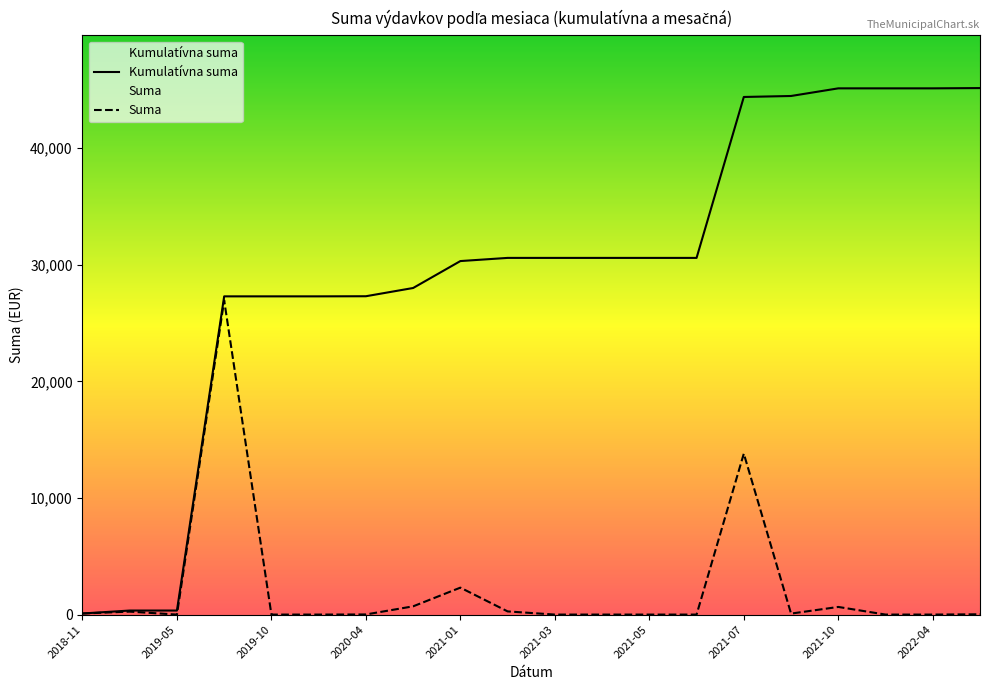

Is it true that Suma equals 84.5 at 15?

True